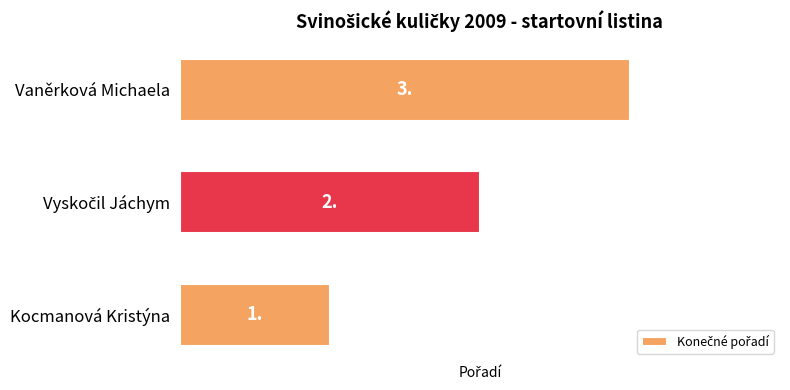

The chart shows a value of 1 at Kocmanová Kristýna. True or false?

True